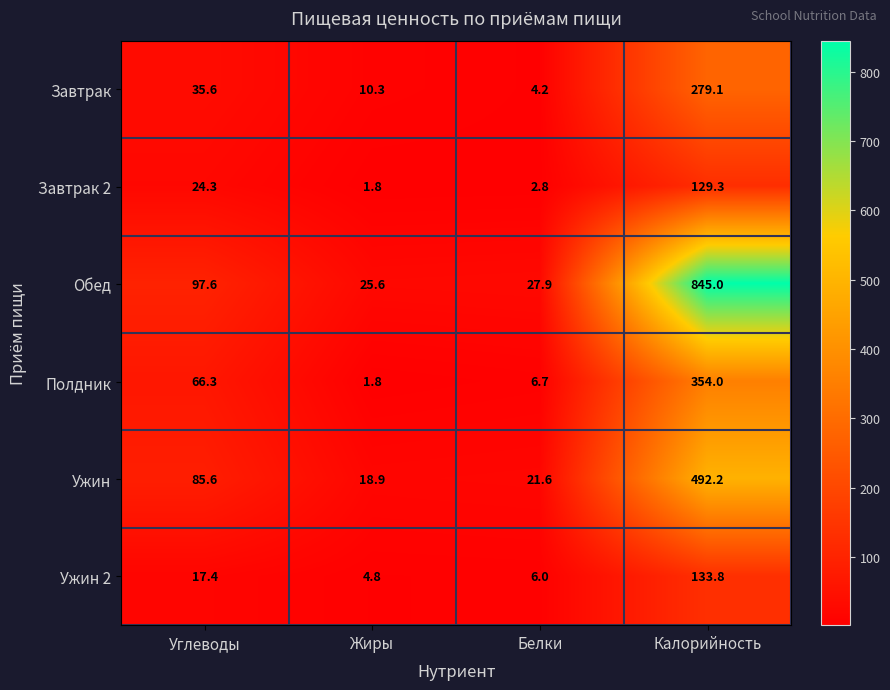

What is the greatest value displayed?

845.0